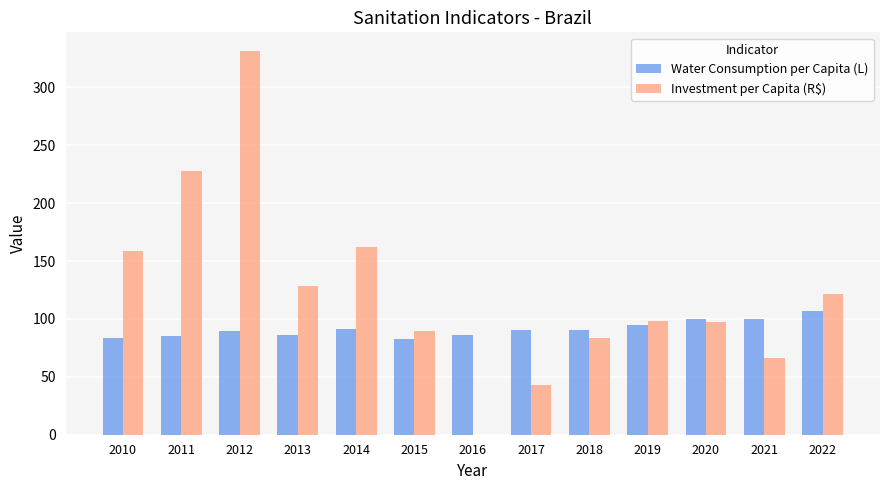

The value of Investment per Capita (R$) at 2016 is 111.6. True or false?

False